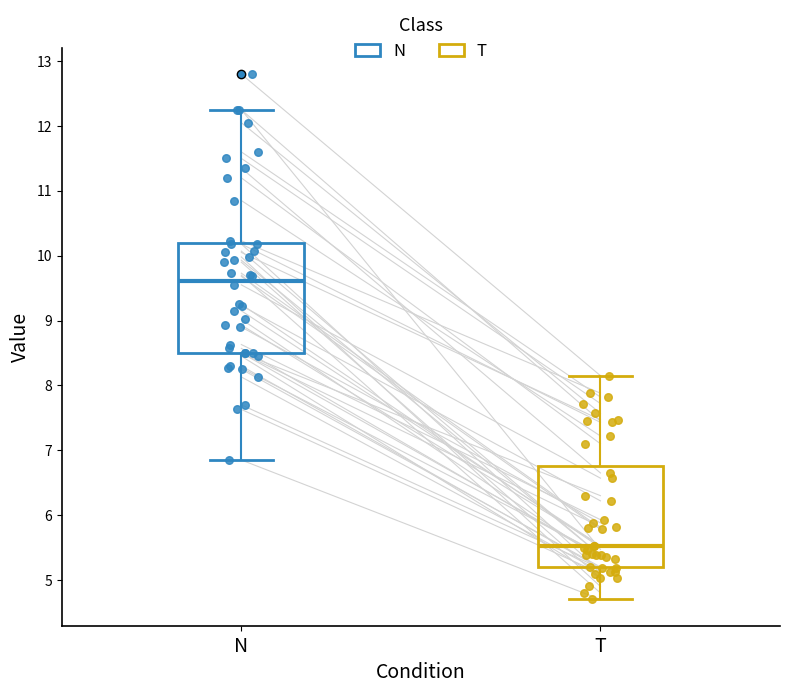

Which box has the highest median line?

N